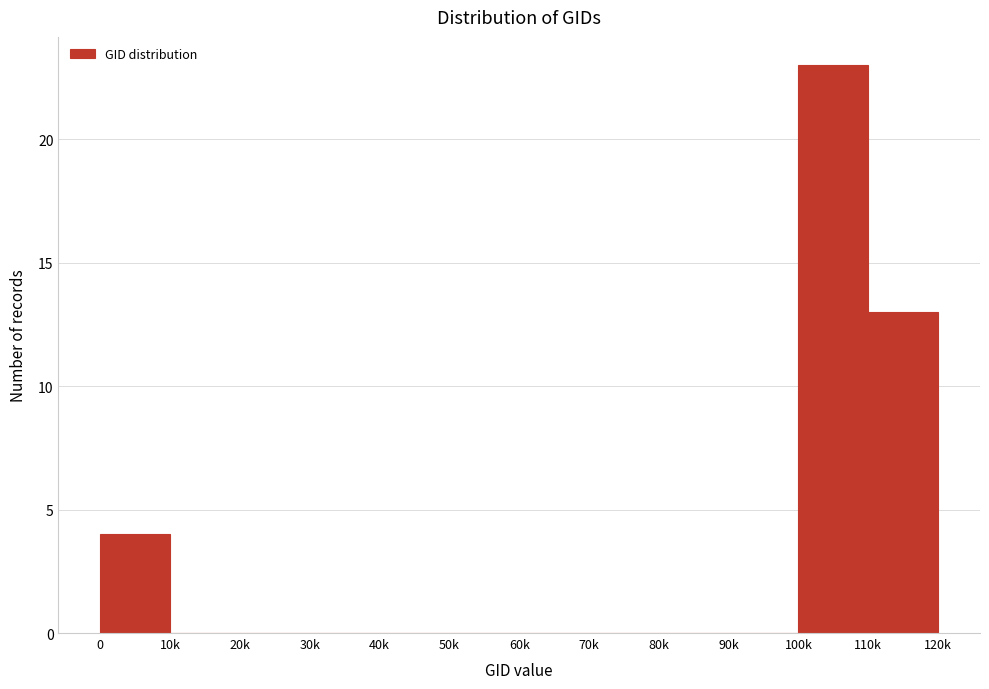

Reading left to right, extract all data points from this chart.

0=4	10k=0	20k=0	30k=0	40k=0	50k=0	60k=0	70k=0	80k=0	90k=0	100k=23	110k=13